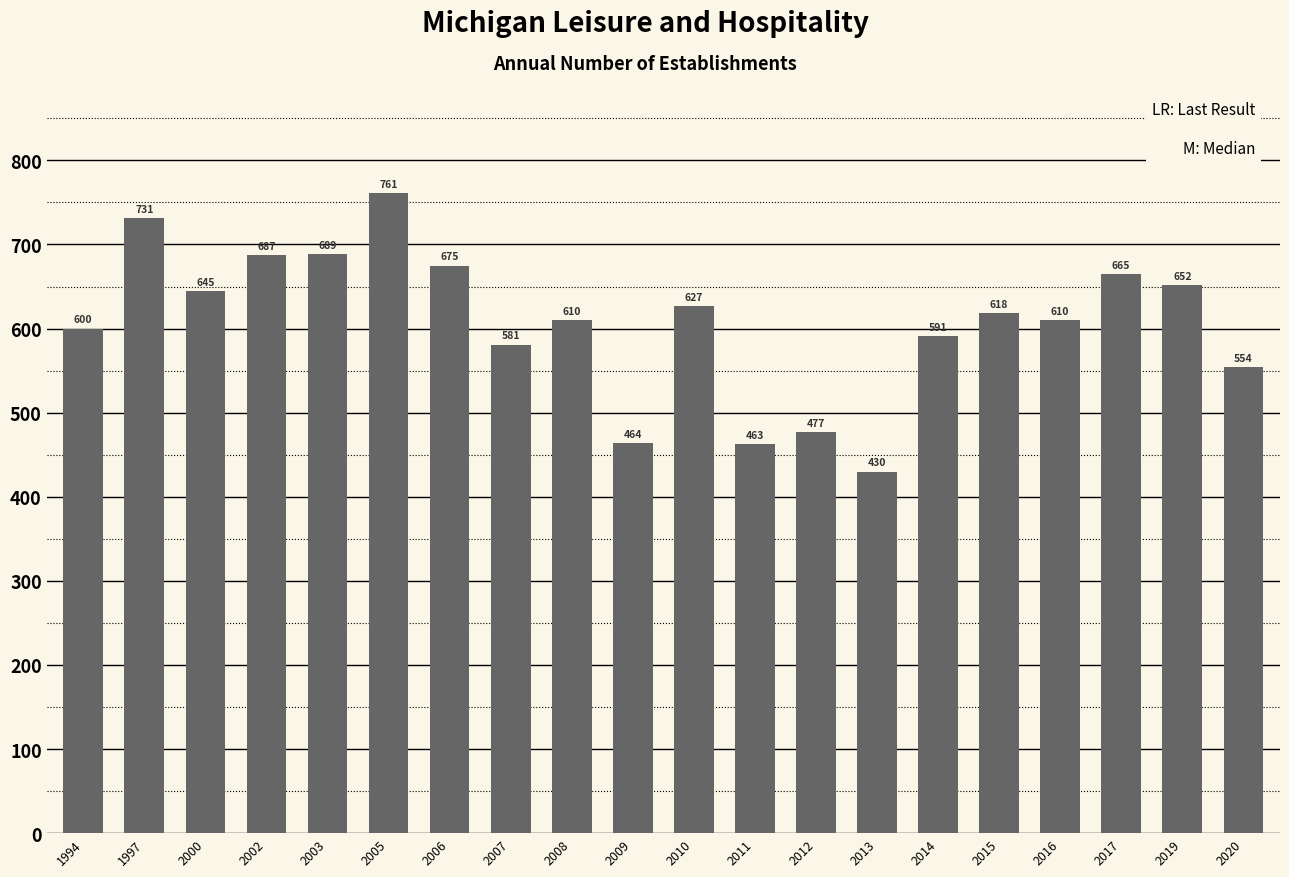

Are the bars grouped side by side (vs. stacked)?

No